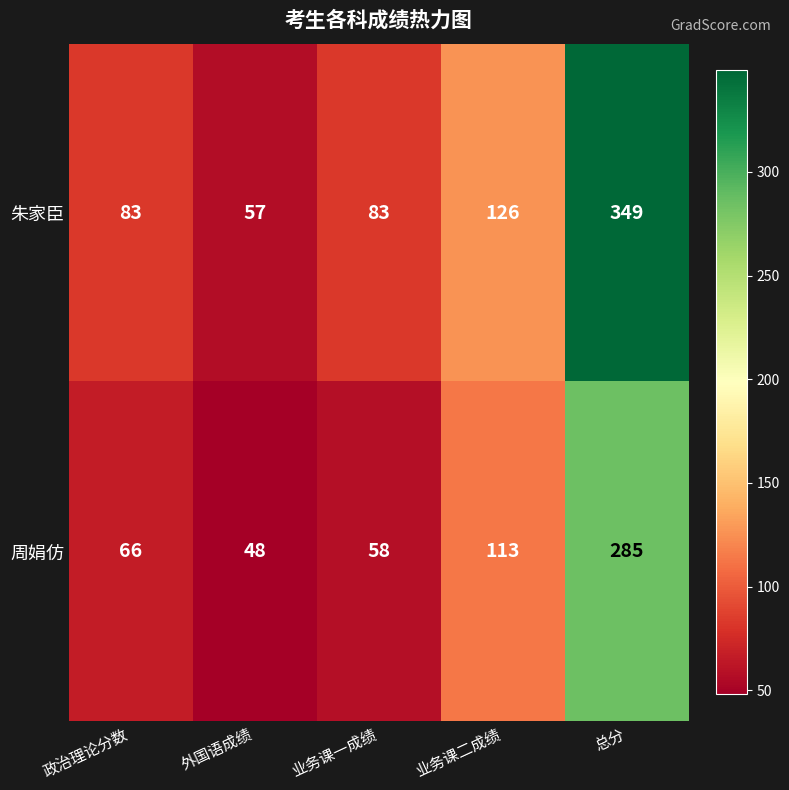

What is the sum of all 朱家臣 values?

698